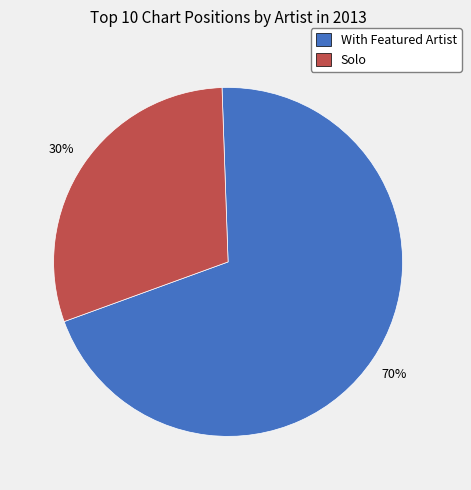

Is there any slice that represents more than half of the pie?

Yes